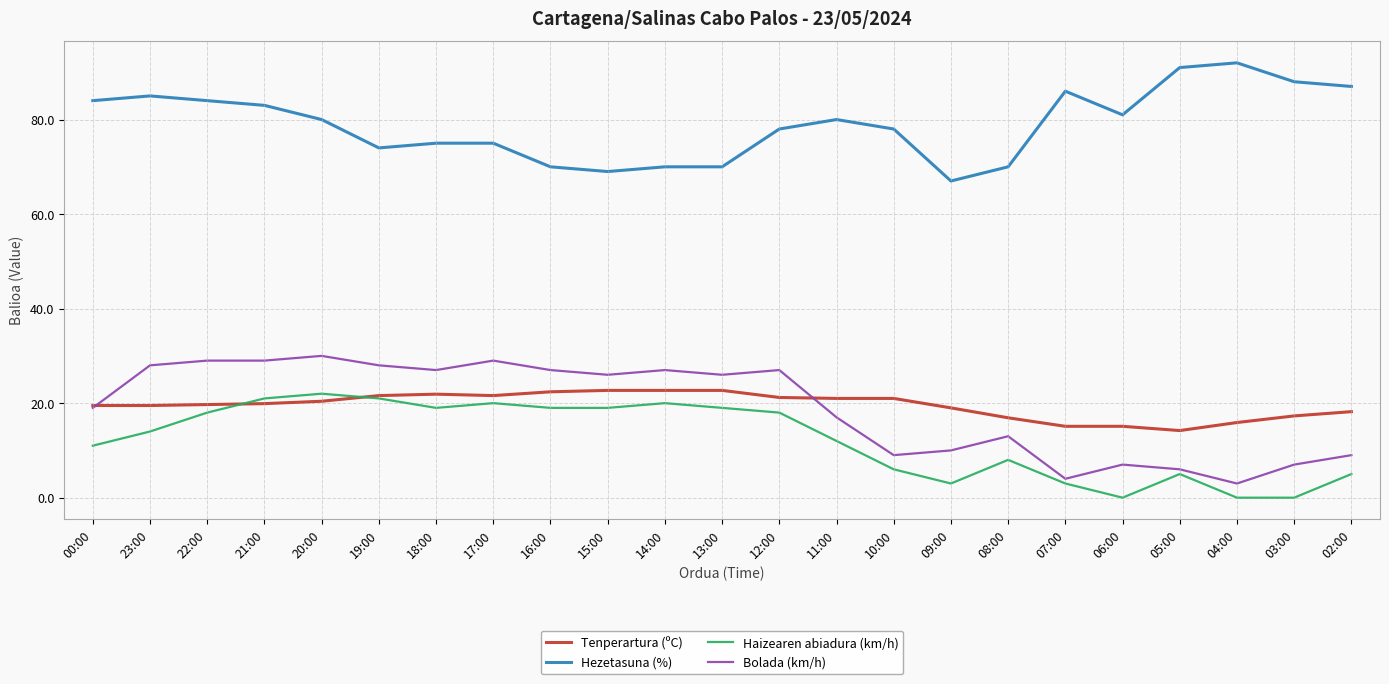

What is the difference between the second highest and second lowest values in the Tenperartura (ºC) series?

7.6